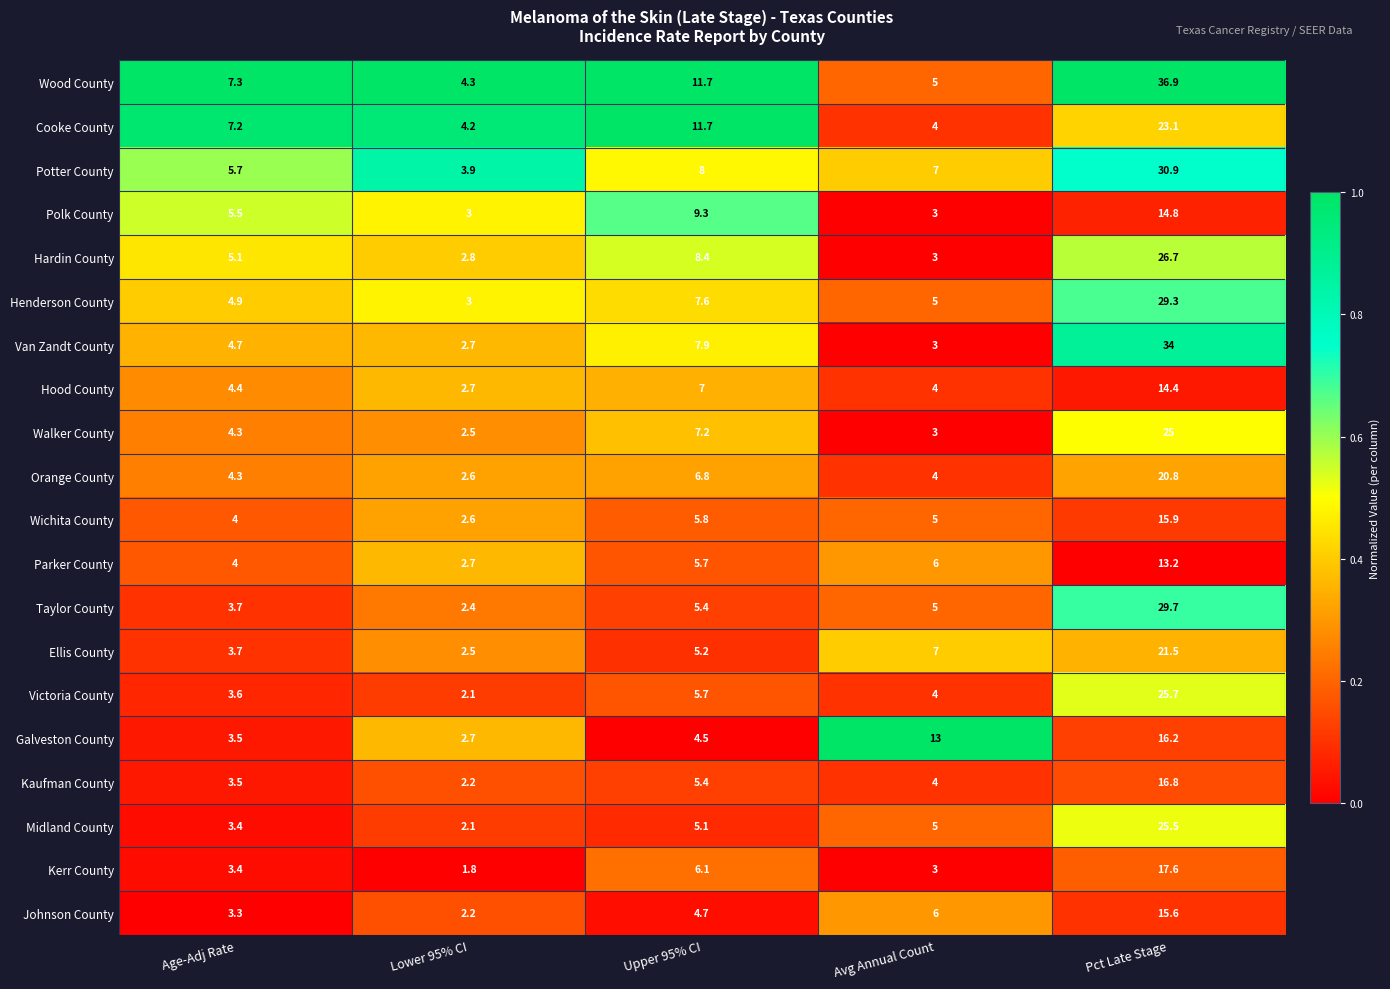

At which category is the sum across all series the highest?

Pct Late Stage